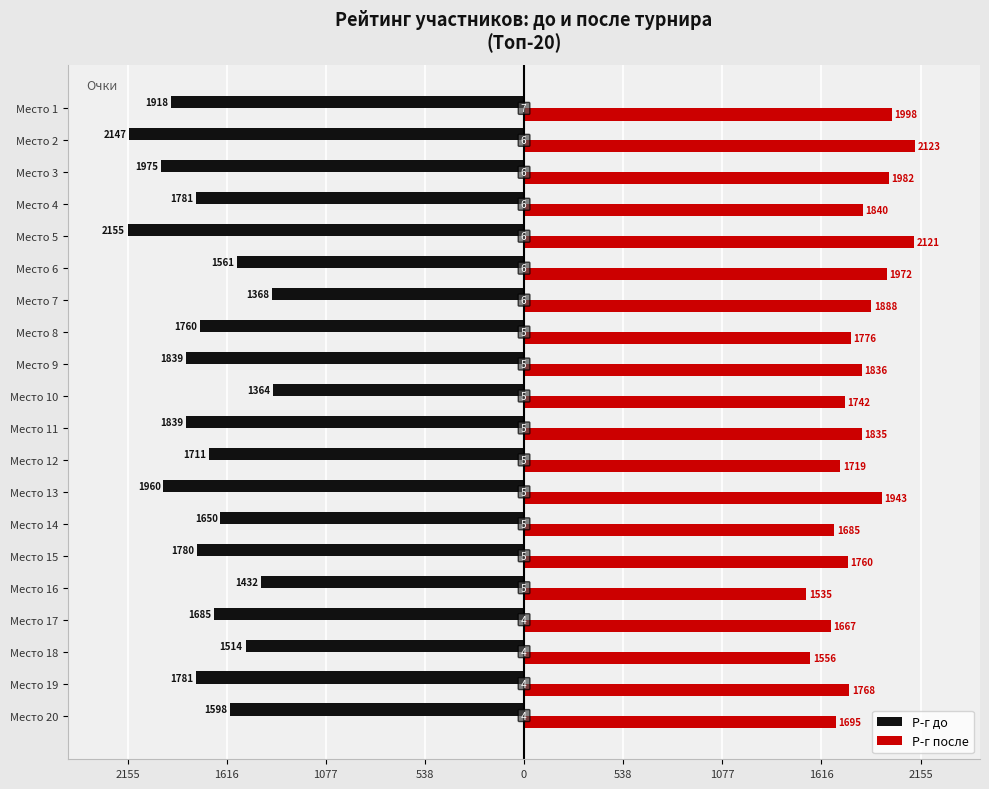

How many bars are there in total?

40